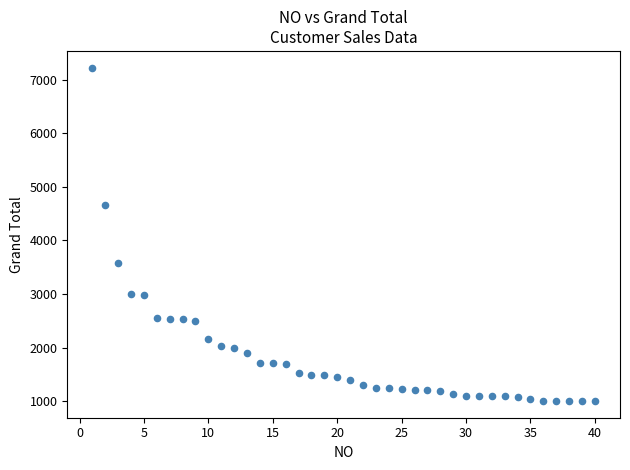

What is the range of Y values (max minus min)?

6224.5